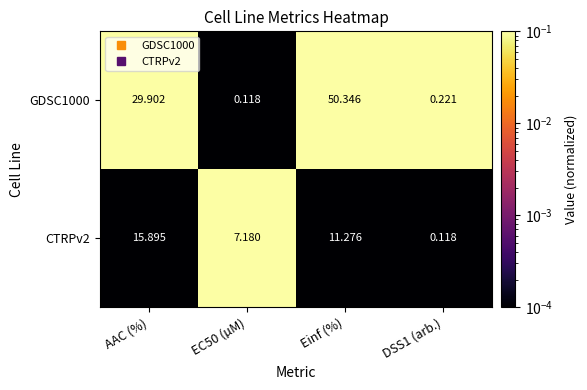

List the series in order of their peak value, lowest first.

CTRPv2, GDSC1000